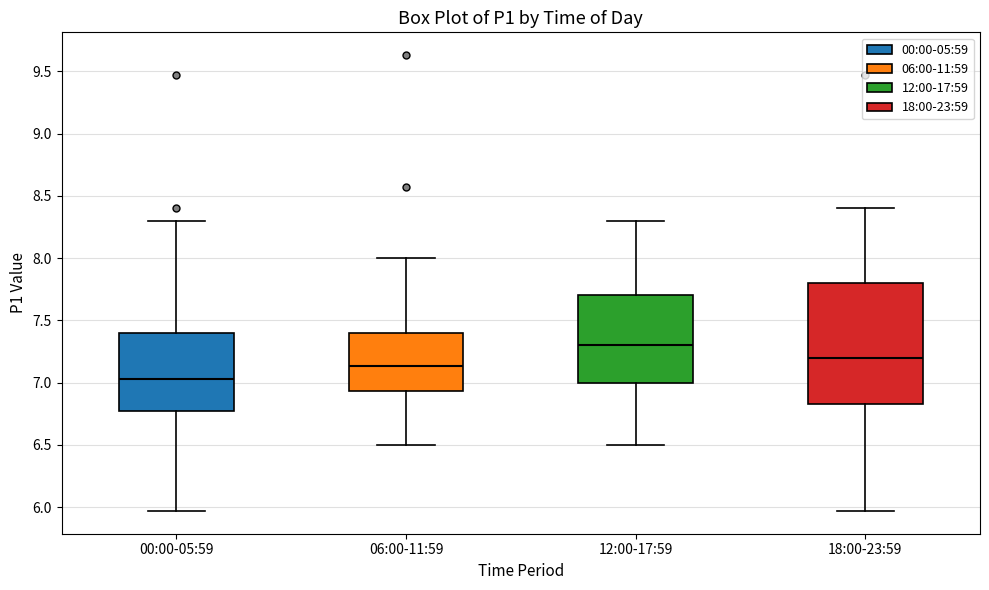

Reading left to right, transcribe this box plot: for each box, give where its median line is, the range the box spans, and where its two whiskers end, as read against the y-axis. The values are not printed on the chart, so give them approximately, as read against the axis.

00:00-05:59: median 7.05, box 6.75 to 7.40, whiskers 5.95 to 8.30
06:00-11:59: median 7.15, box 6.95 to 7.40, whiskers 6.50 to 8.00
12:00-17:59: median 7.30, box 7.00 to 7.70, whiskers 6.50 to 8.30
18:00-23:59: median 7.20, box 6.85 to 7.80, whiskers 5.95 to 8.40